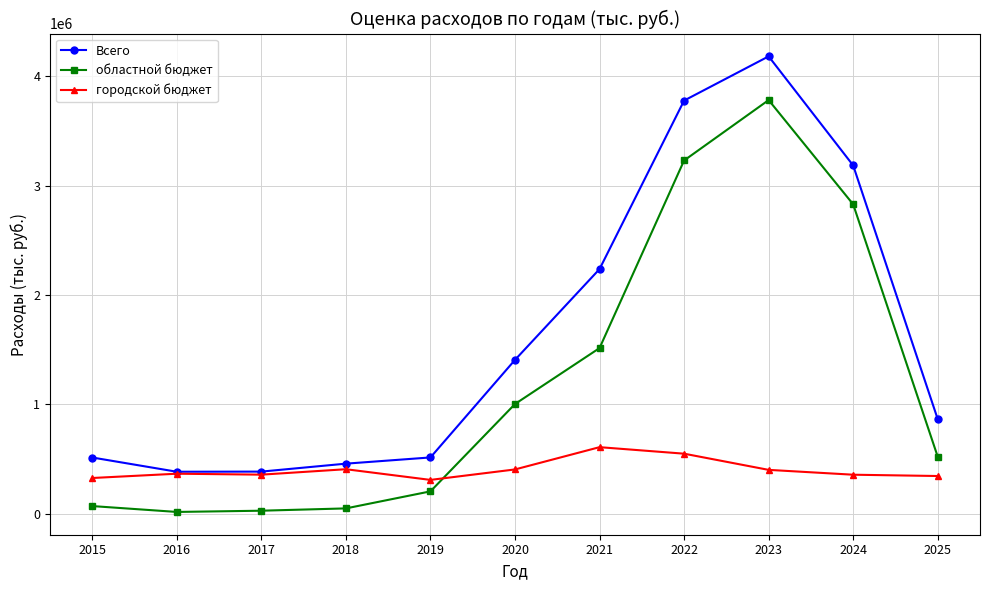

What is the difference between the maximum and second lowest values in the городской бюджет series?

282039.6